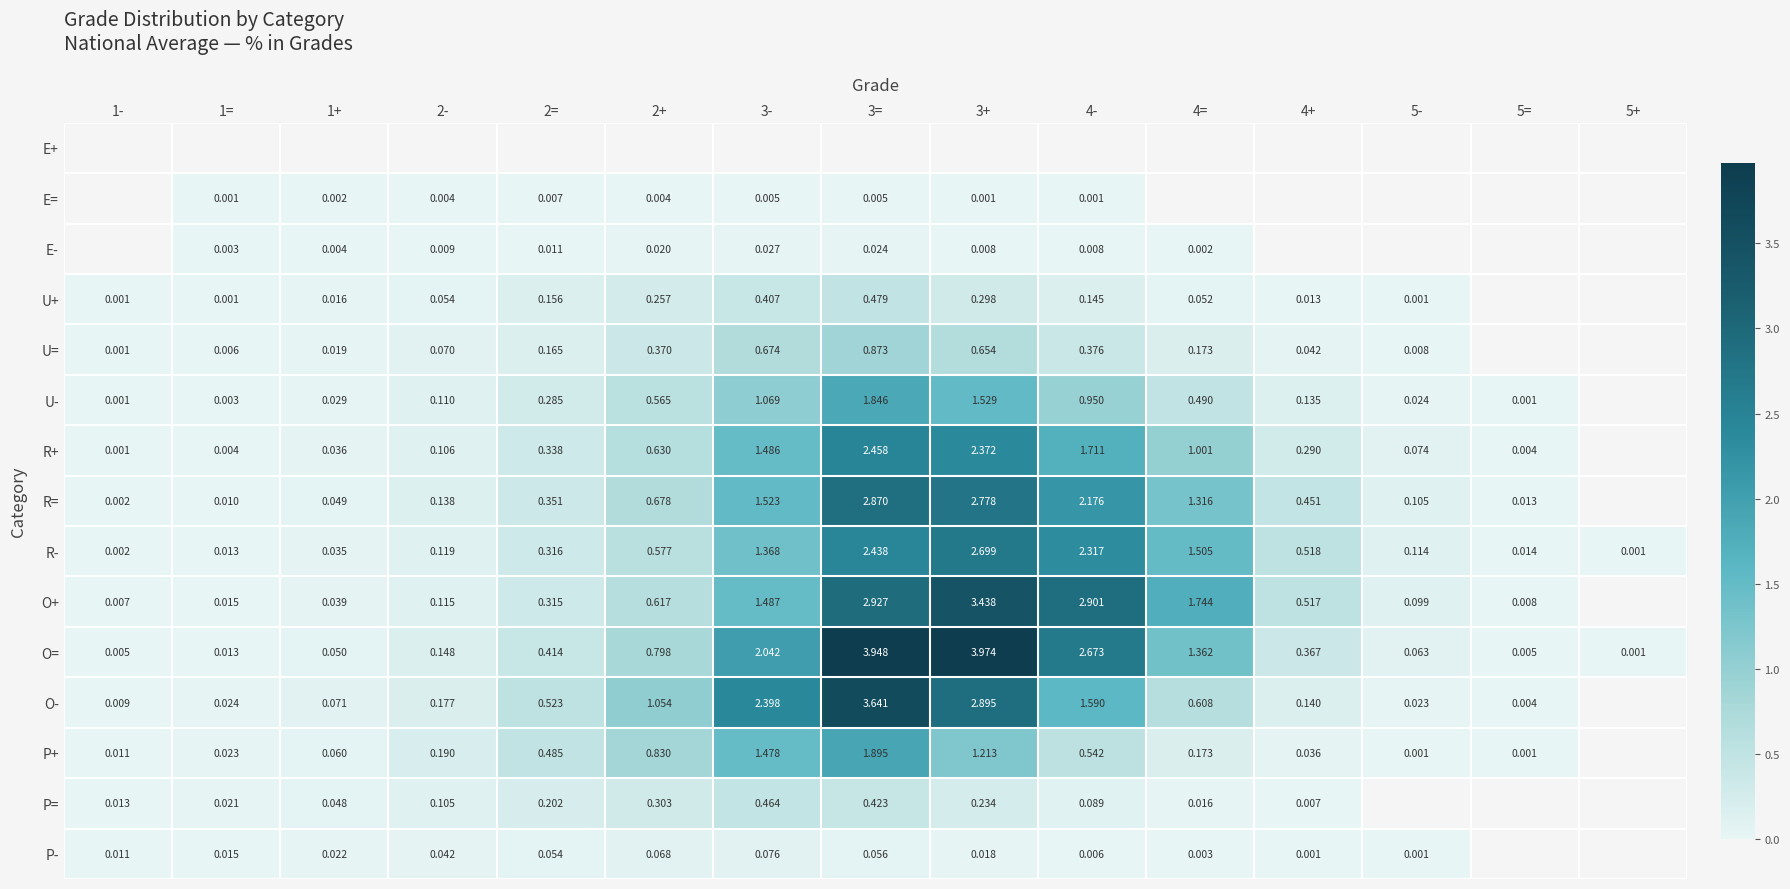

What is the sum of all U+ values?

1.9